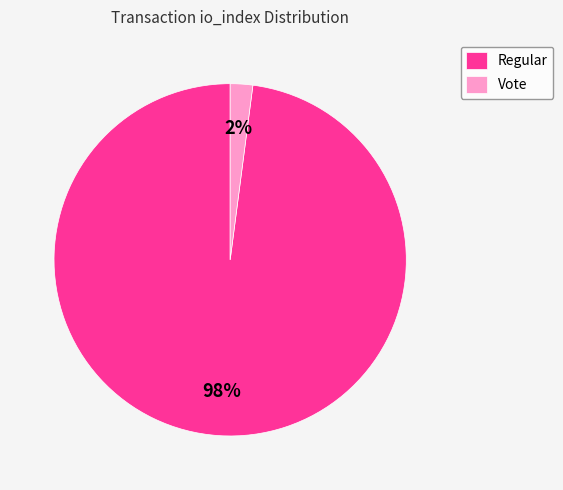

Is the sum of Vote and Regular greater than half?

Yes